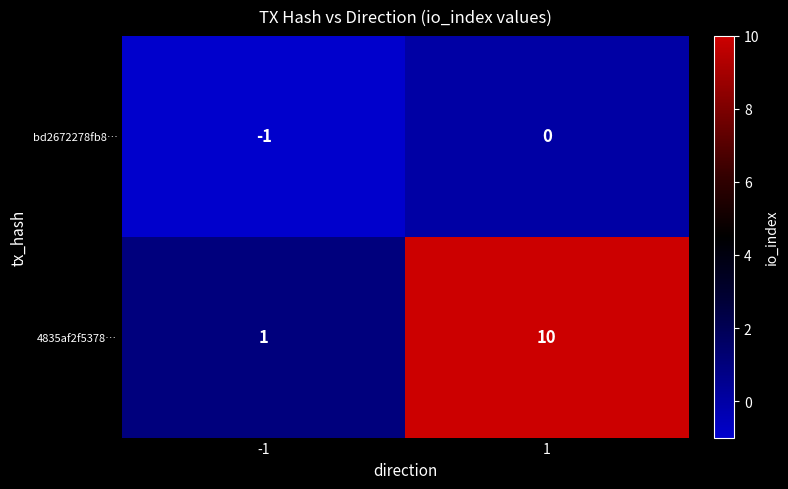

Which series has the widest spread of values?

4835af2f5378…